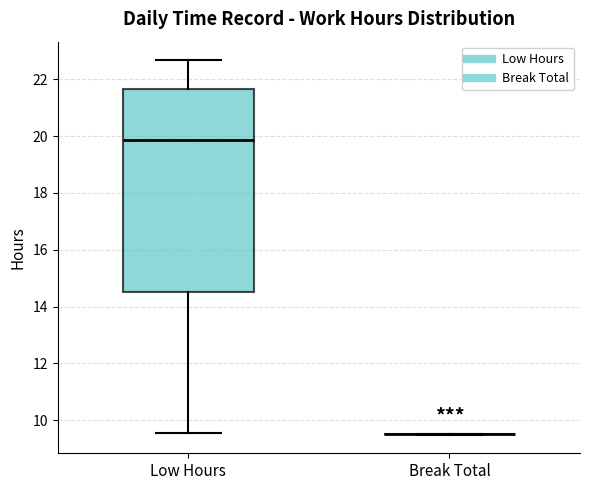

Reading left to right, transcribe this box plot: for each box, give where its median line is, the range the box spans, and where its two whiskers end, as read against the y-axis. The values are not printed on the chart, so give them approximately, as read against the axis.

Low Hours: median 19.8, box 14.6 to 21.6, whiskers 9.6 to 22.6
Break Total: box collapsed to a line at 9.6, whiskers 9.6 to 9.6